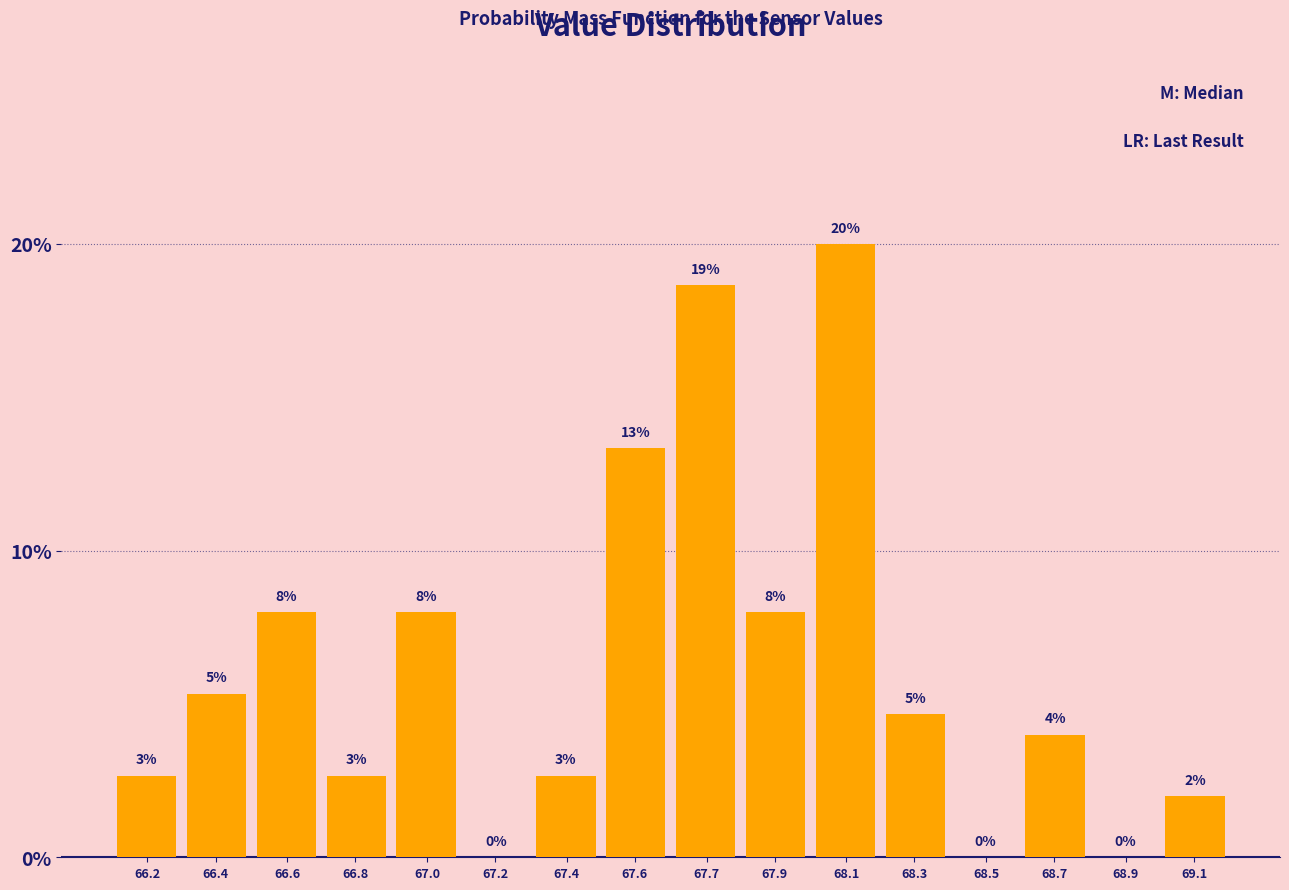

Which label corresponds to the largest value in the chart?

68.1